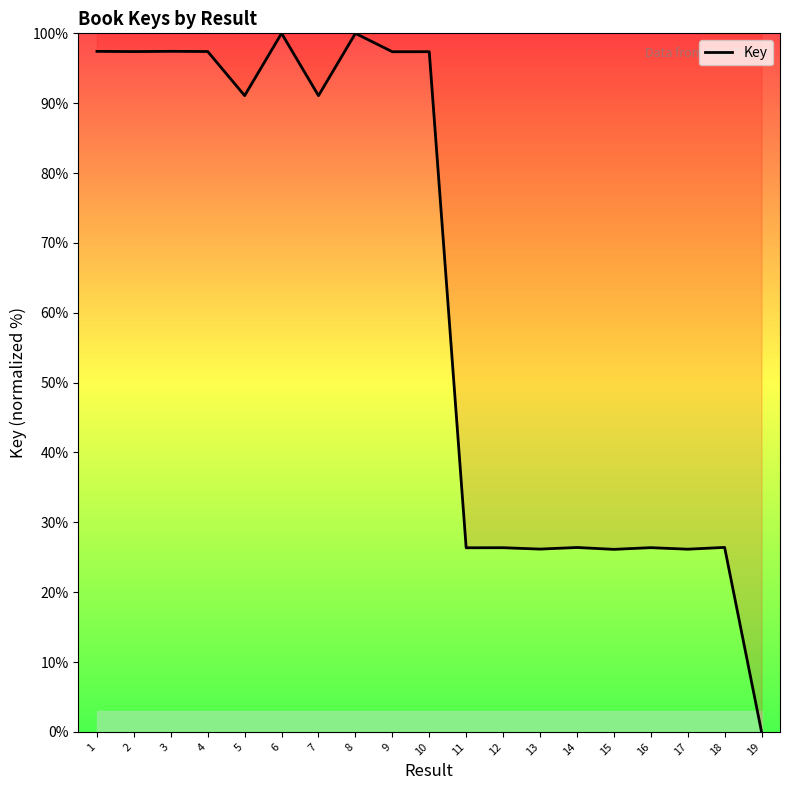

Which label corresponds to the smallest value in the chart?

19